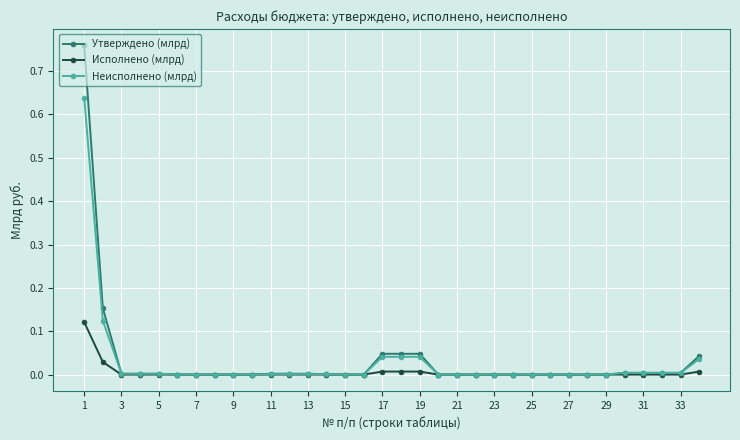

Rank the series by their maximum value, from highest to lowest.

Утверждено (млрд), Неисполнено (млрд), Исполнено (млрд)